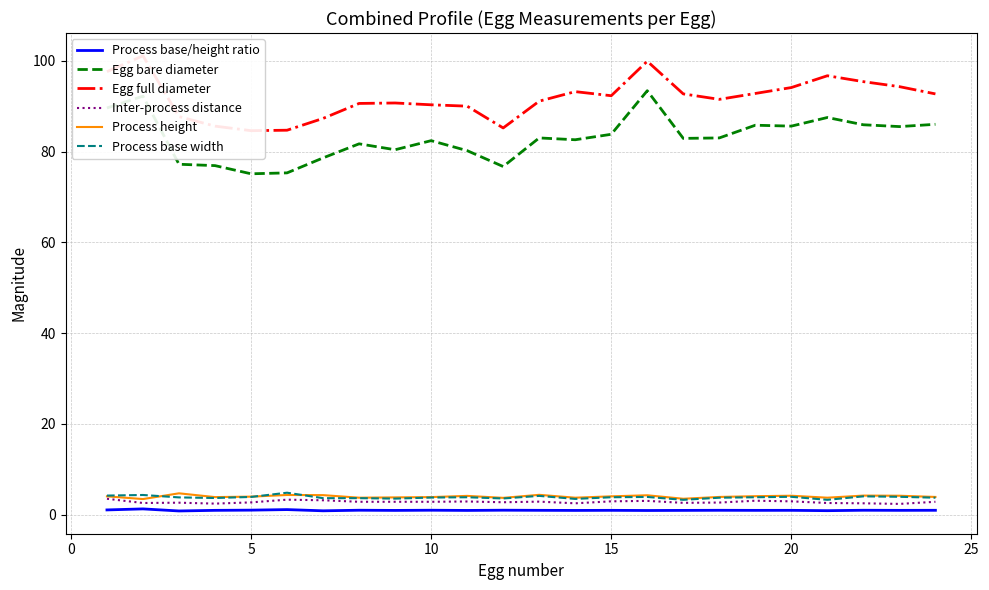

What is the lowest value of the Egg bare diameter series?

75.1